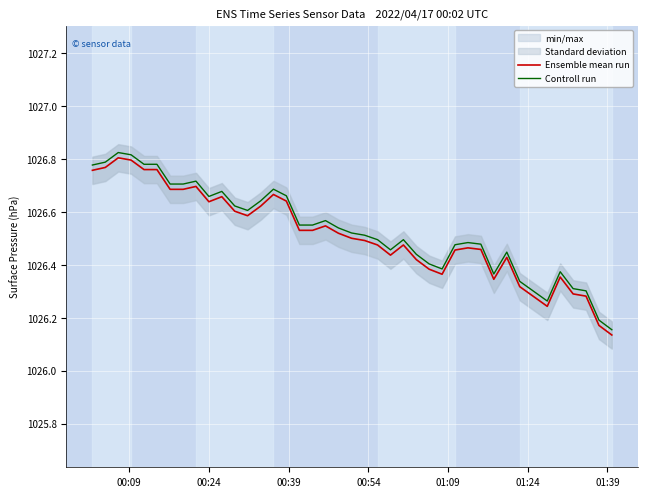

True or false: Ensemble mean run and Controll run intersect in this chart.

False